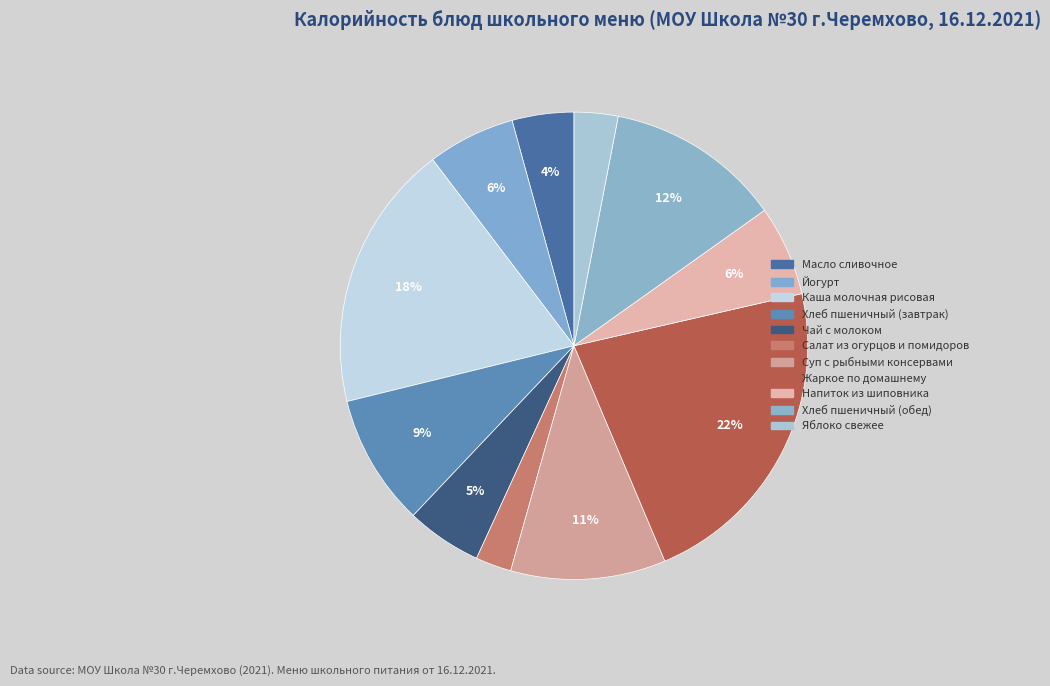

To the nearest percent, what percentage of the pie is Чай с молоком?

5%